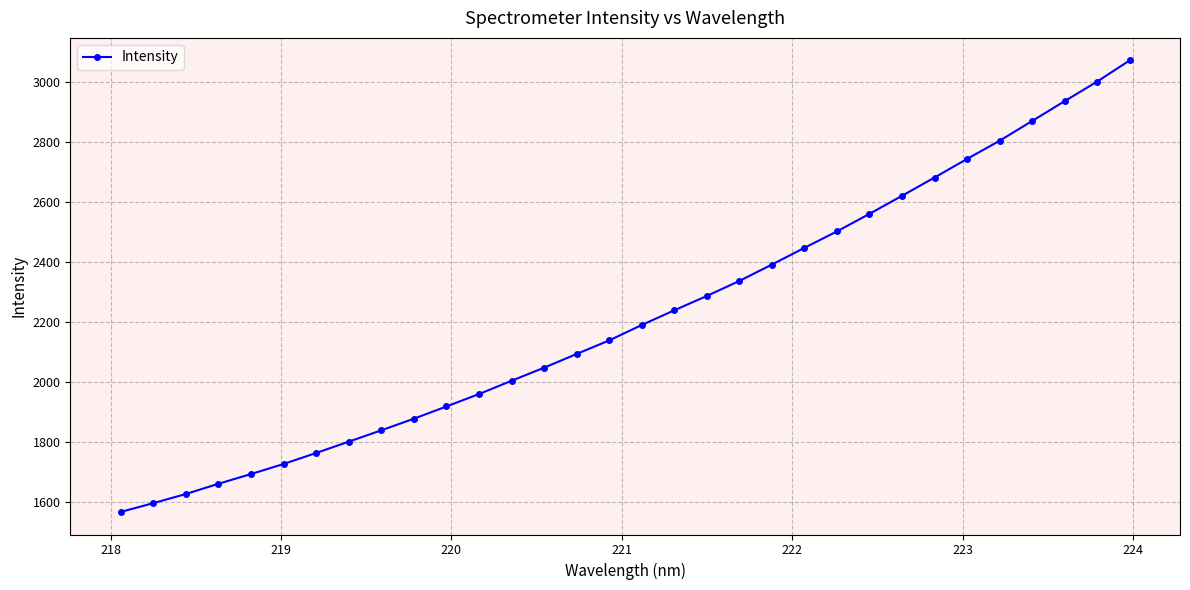

What is the value of the 12th point from the left?

1959.9